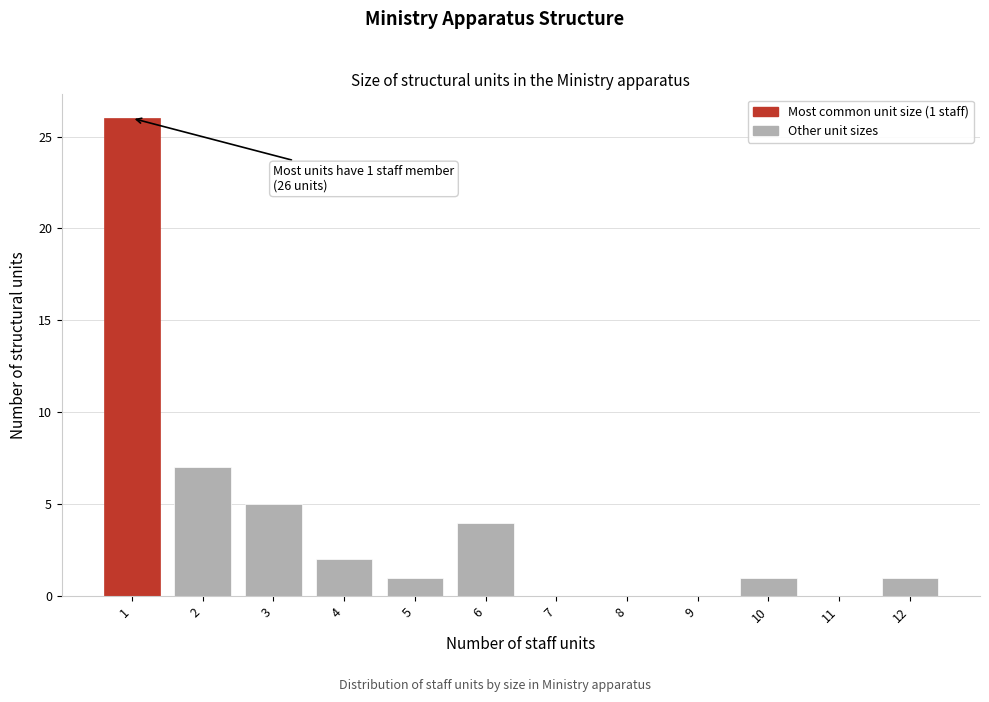

Reading left to right, extract all data points from this chart.

1=26	2=7	3=5	4=2	5=1	6=4	7=0	8=0	9=0	10=1	11=0	12=1